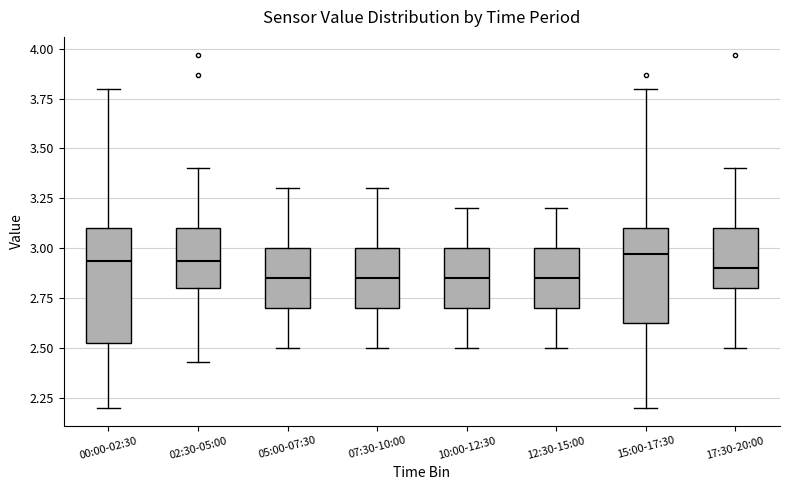

Where does the median line of the box for 07:30-10:00 sit on the y-axis? The values are not printed on the chart, so give them approximately, as read against the axis.

2.85